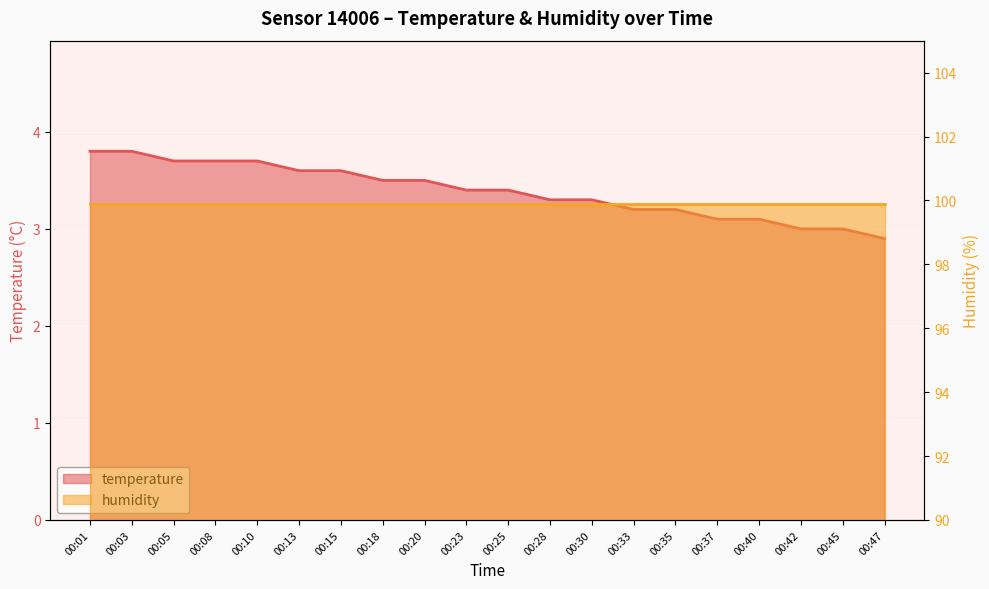

Reading left to right, list all the values displayed in this chart.

3.8	3.8	3.7	3.7	3.7	3.6	3.6	3.5	3.5	3.4	3.4	3.3	3.3	3.2	3.2	3.1	3.1	3.0	3.0	2.9